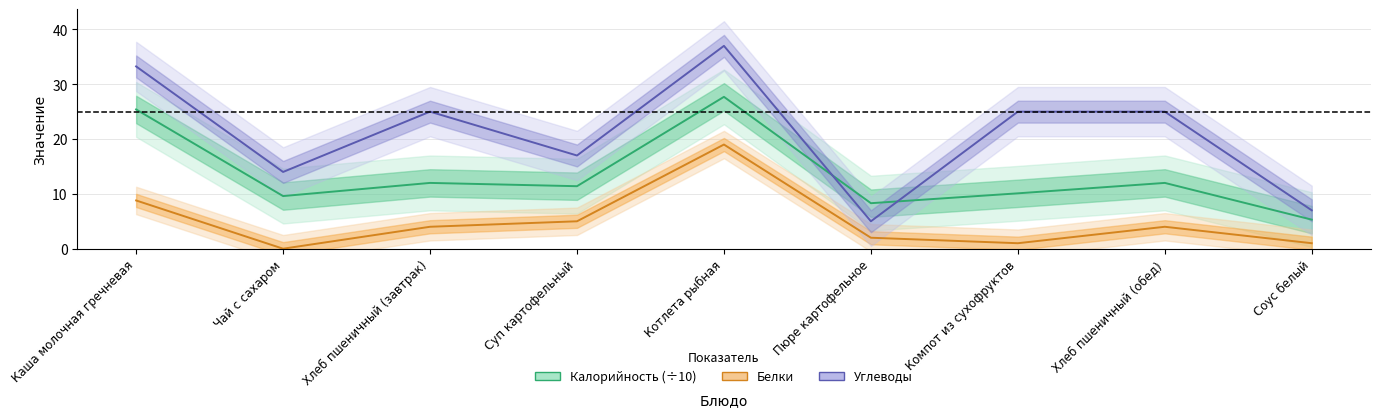

Which series changed the most between Хлеб пшеничный (завтрак) and Котлета рыбная?

Калорийность